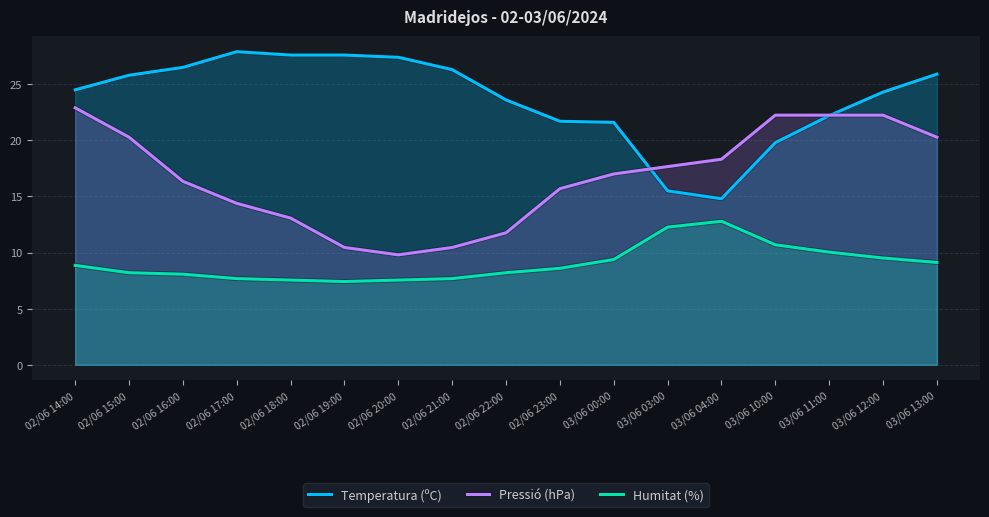

The value of Pressió (hPa) at 03/06 04:00 is 18.3. True or false?

True